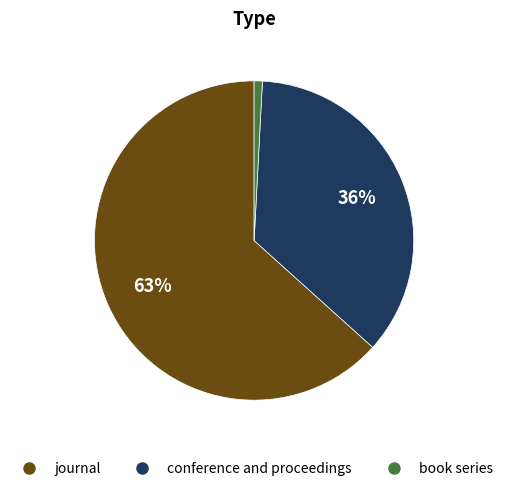

To the nearest percent, what is the average slice percentage?

33%